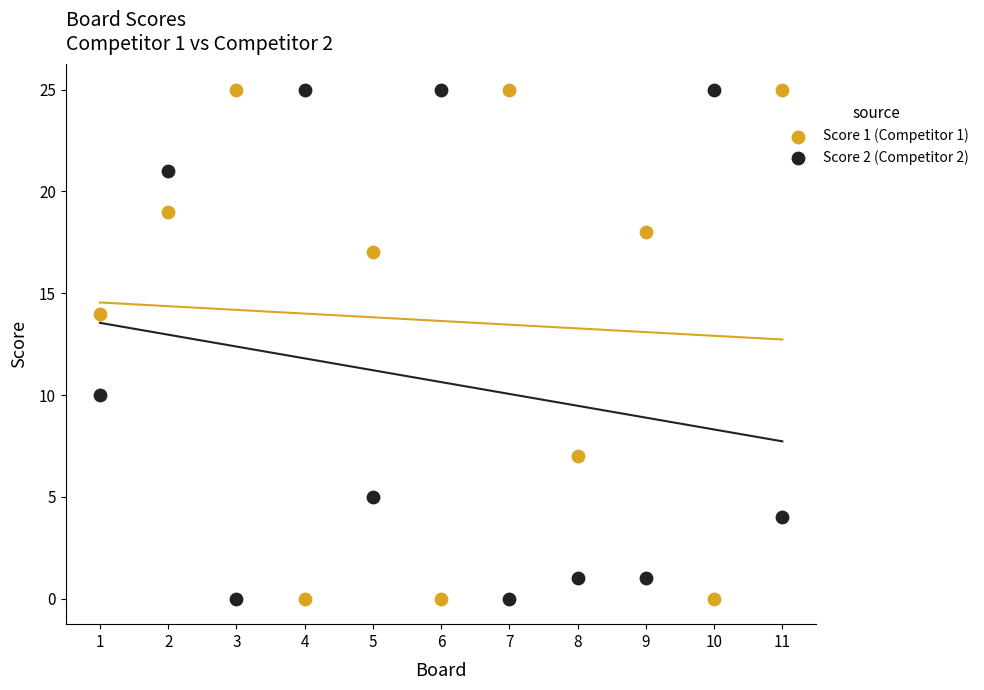

What is the X range (max minus min) for the scatter plot?

10